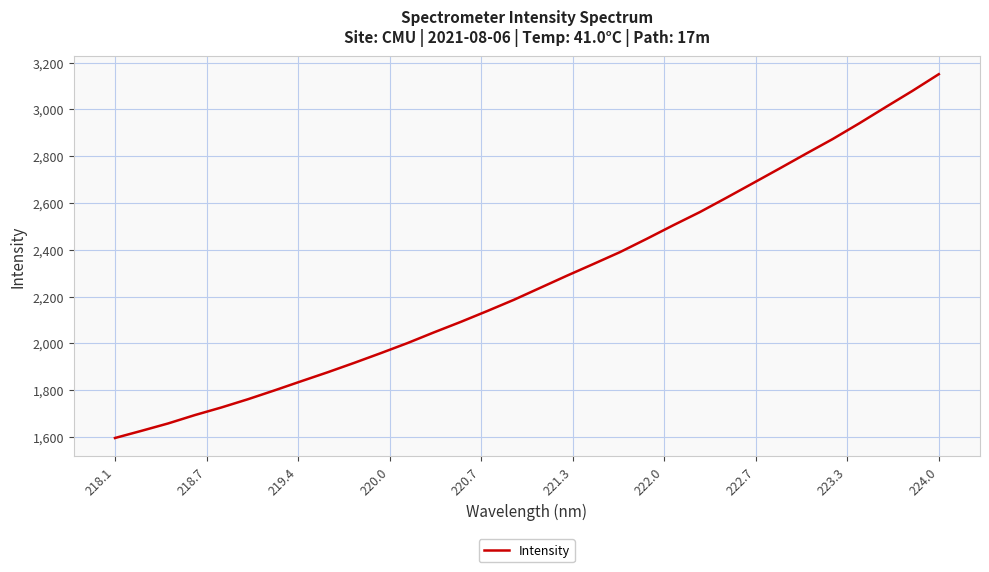

What is the minimum value shown in the chart?

1595.6